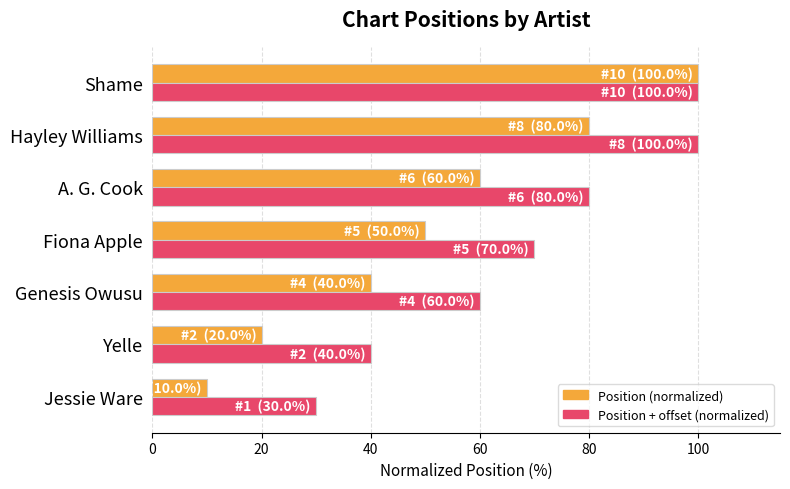

How many data points in Position + offset (normalized) are less than 70?

3